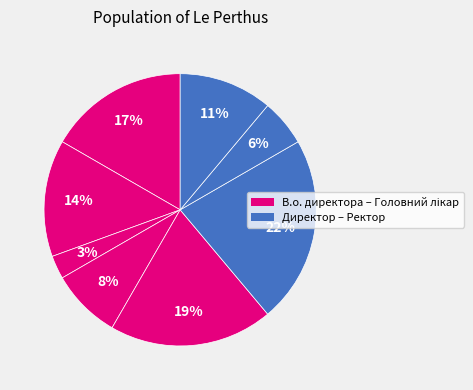

How many slices are in this pie chart?

8